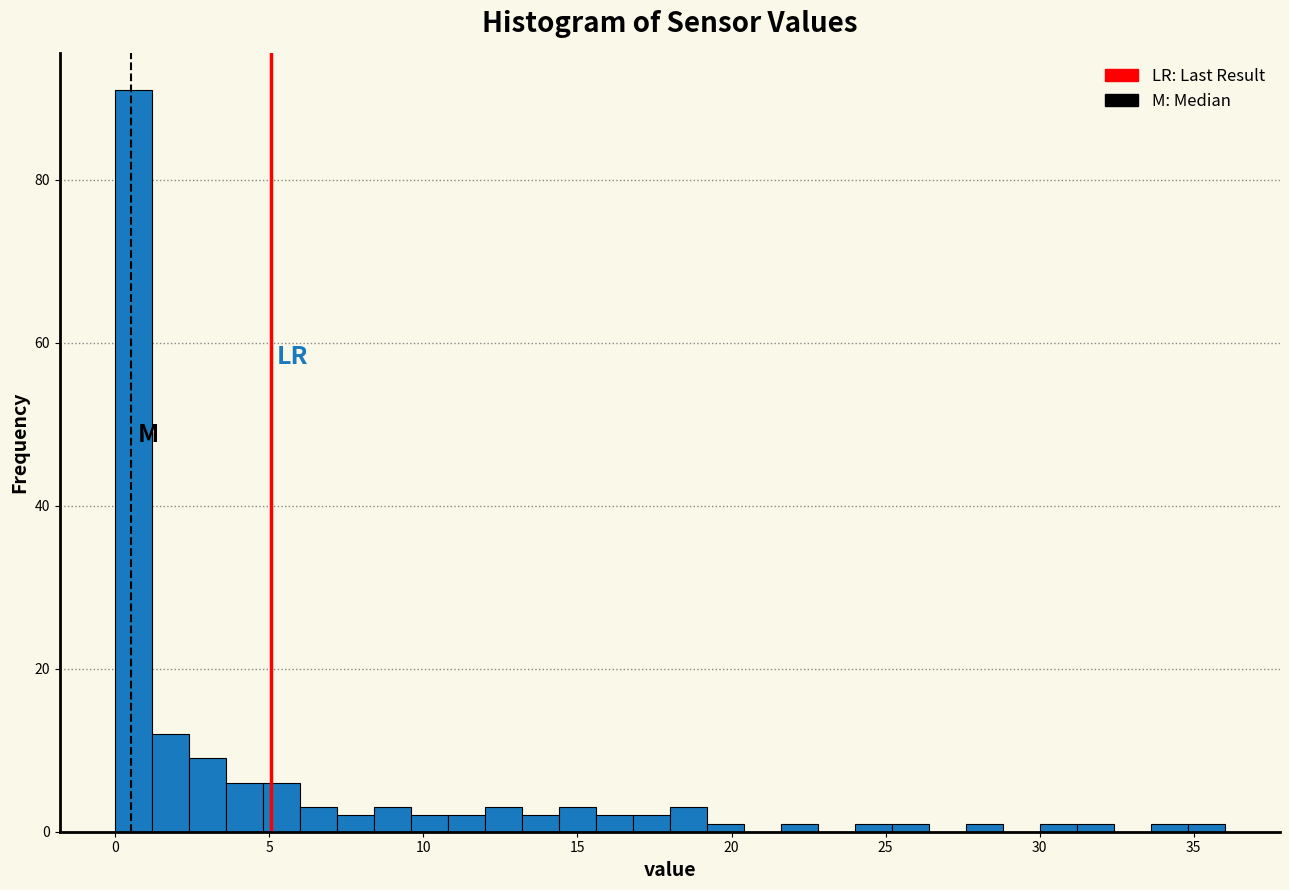

Around what value on the x-axis is the tallest bar? Give the approximate position of its centre, as read against the axis.

0.5